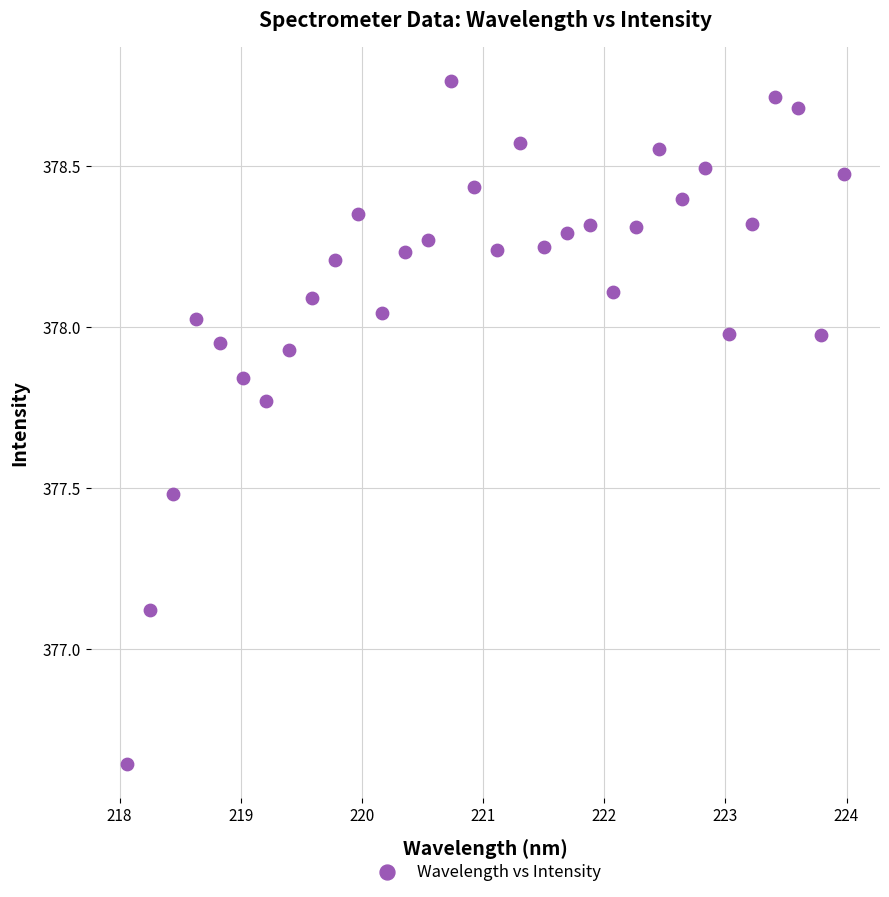

What is the range of Y values (max minus min)?

2.1